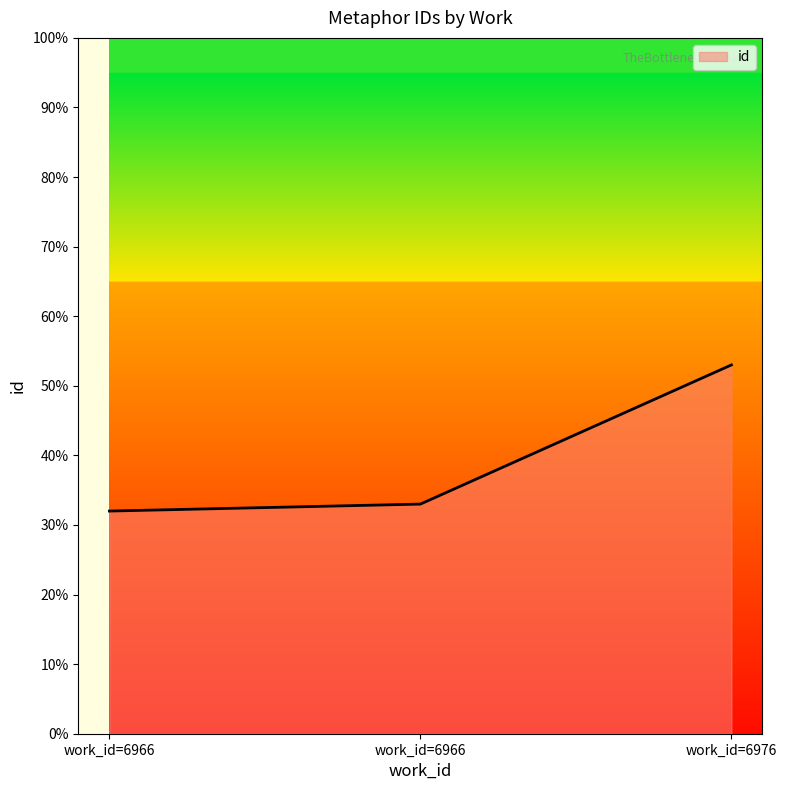

At which category does the chart reach its minimum across all series?

work_id=6966